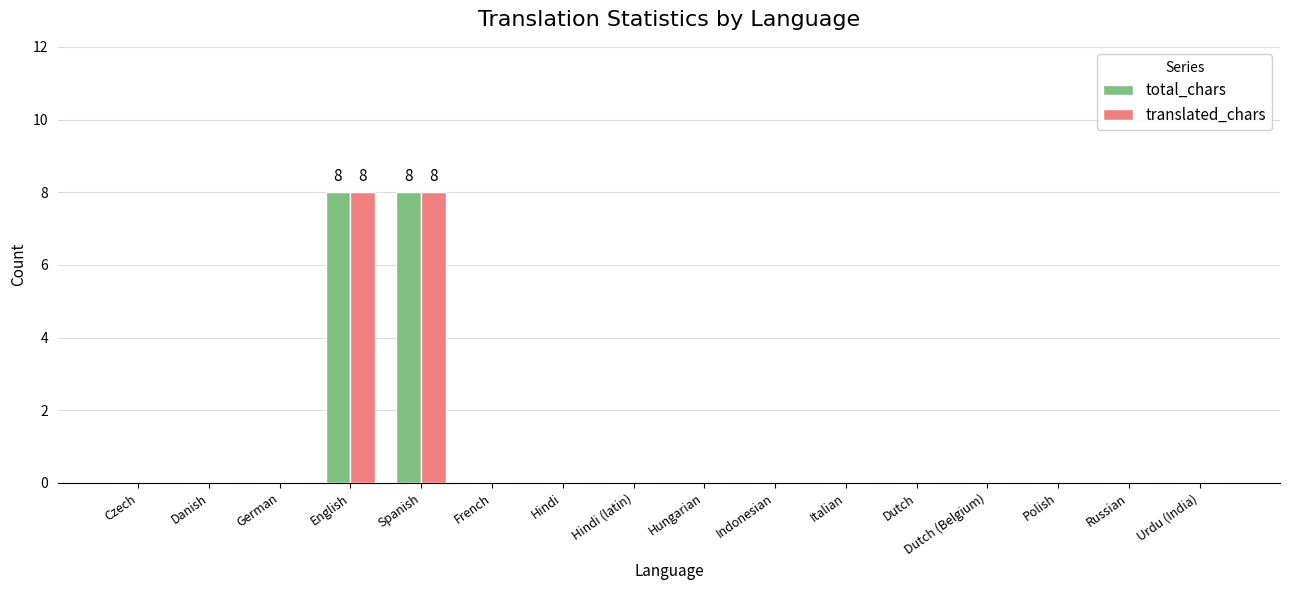

Count the number of data series in this chart.

2